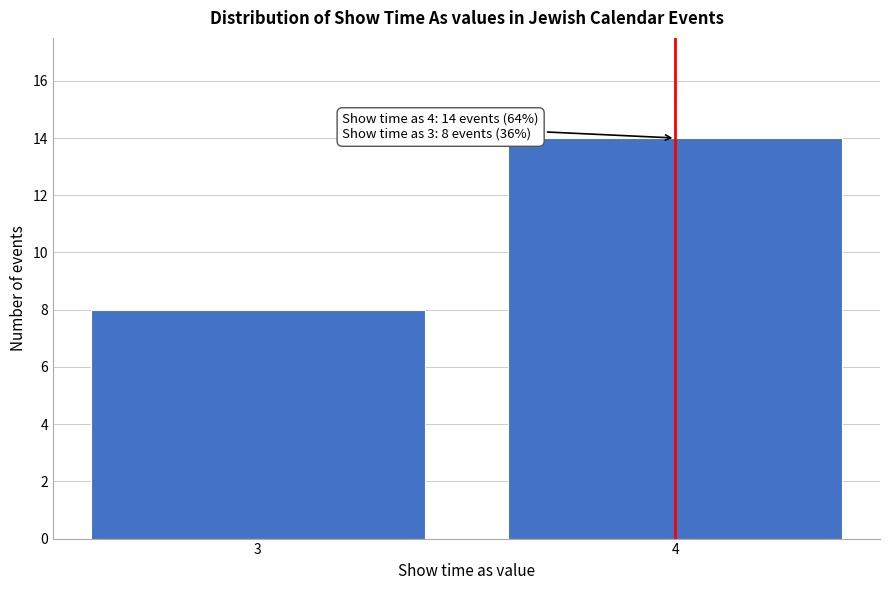

Reading left to right, transcribe all the data shown in this chart.

3=8	4=14